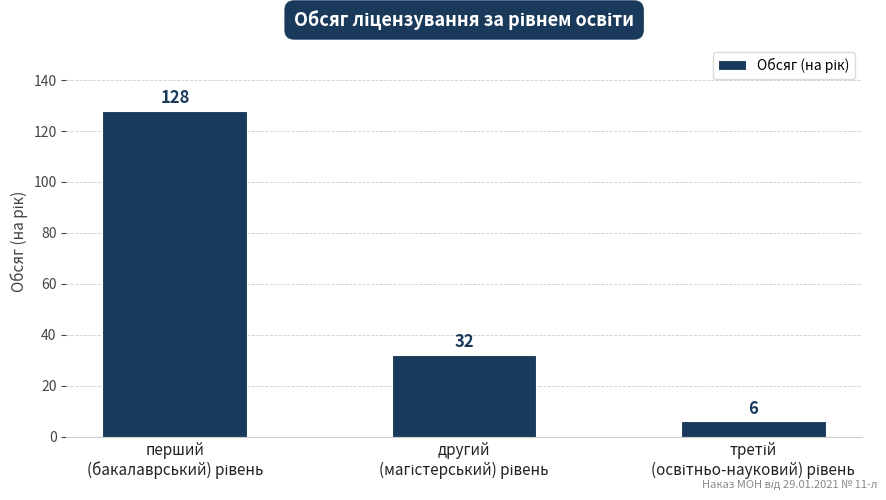

Reading left to right, extract all data points from this chart.

128	32	6